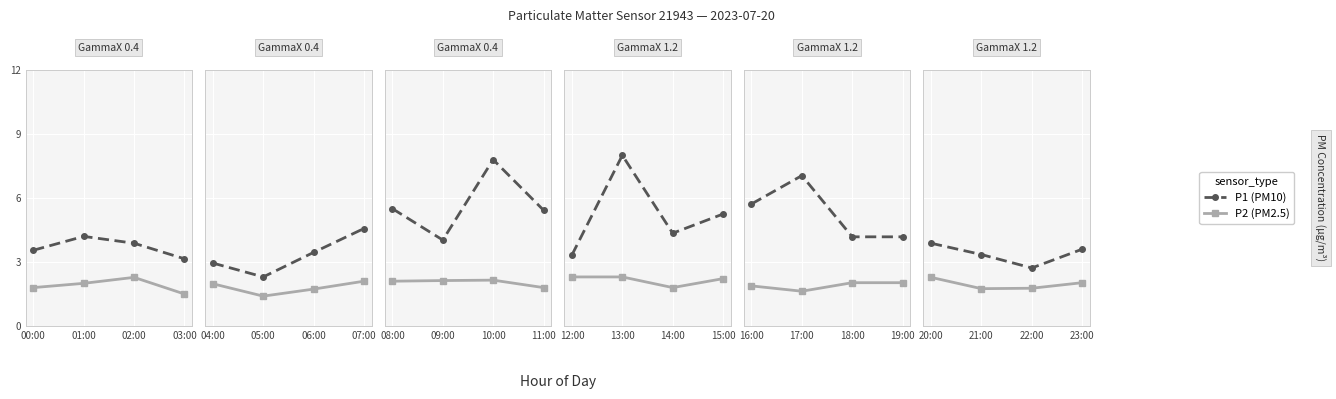

In P2 (PM2.5), how many points are lower than both neighbors (excluding endpoints)?

1